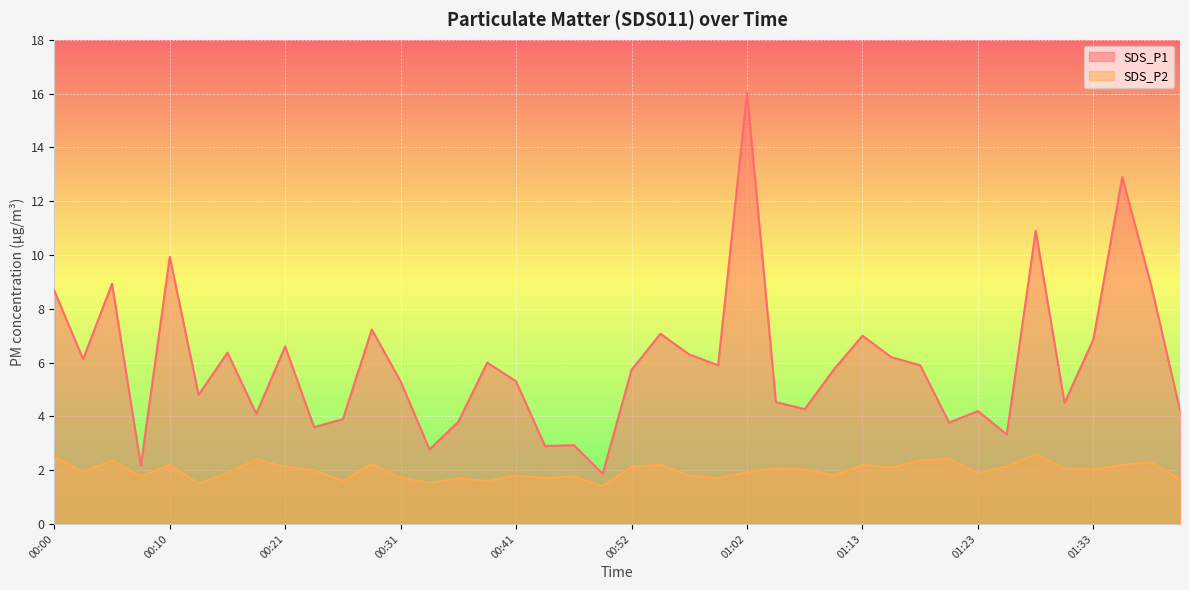

What is the difference between the highest and lowest values at 01:31?

2.4